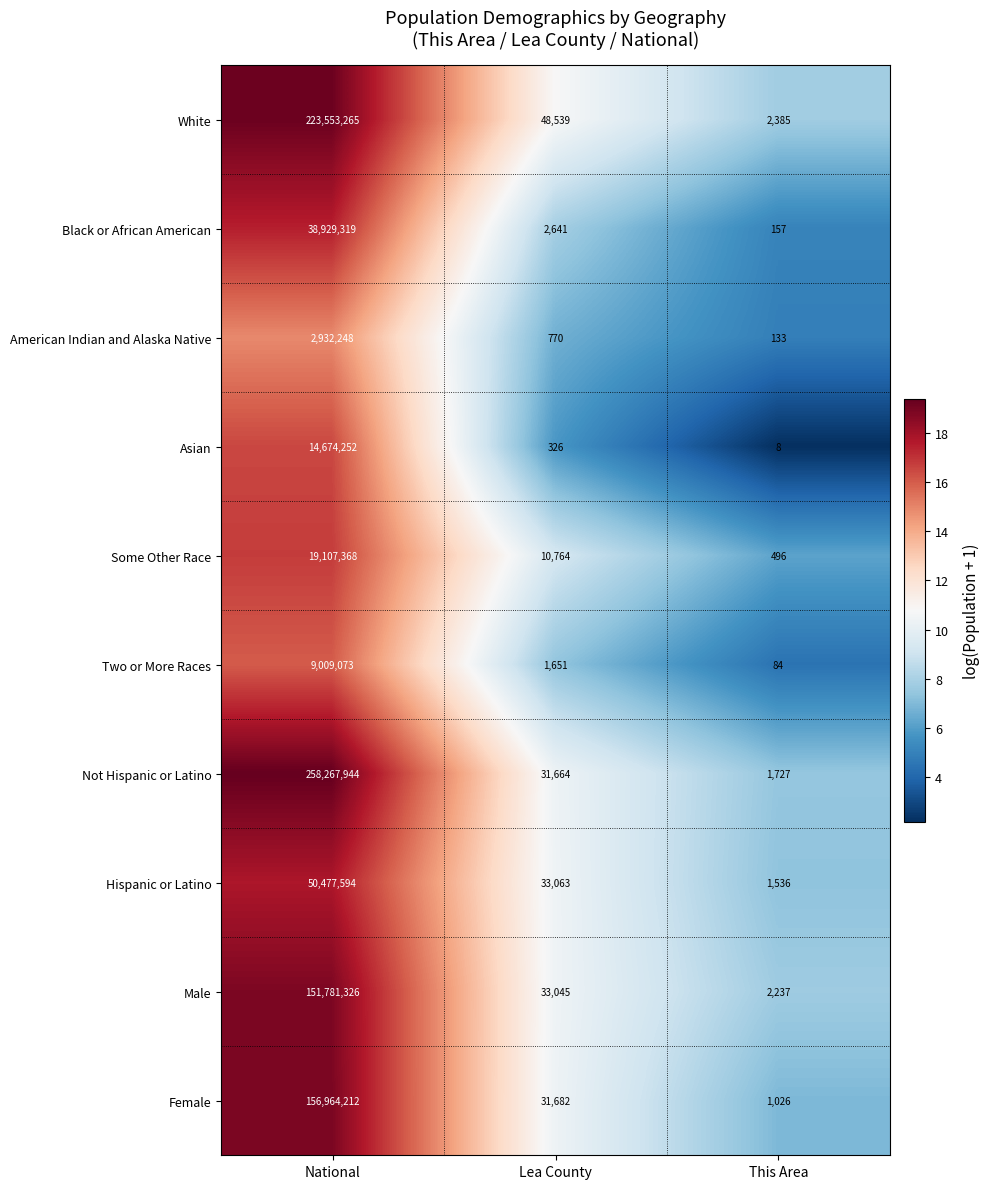

The value of White at This Area is 2385. True or false?

True